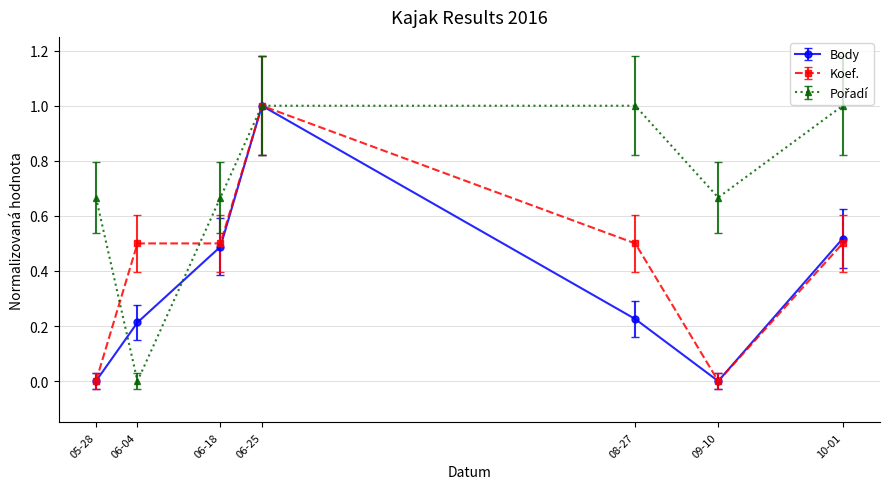

The value of Body at 08-27 is 0.2. True or false?

True